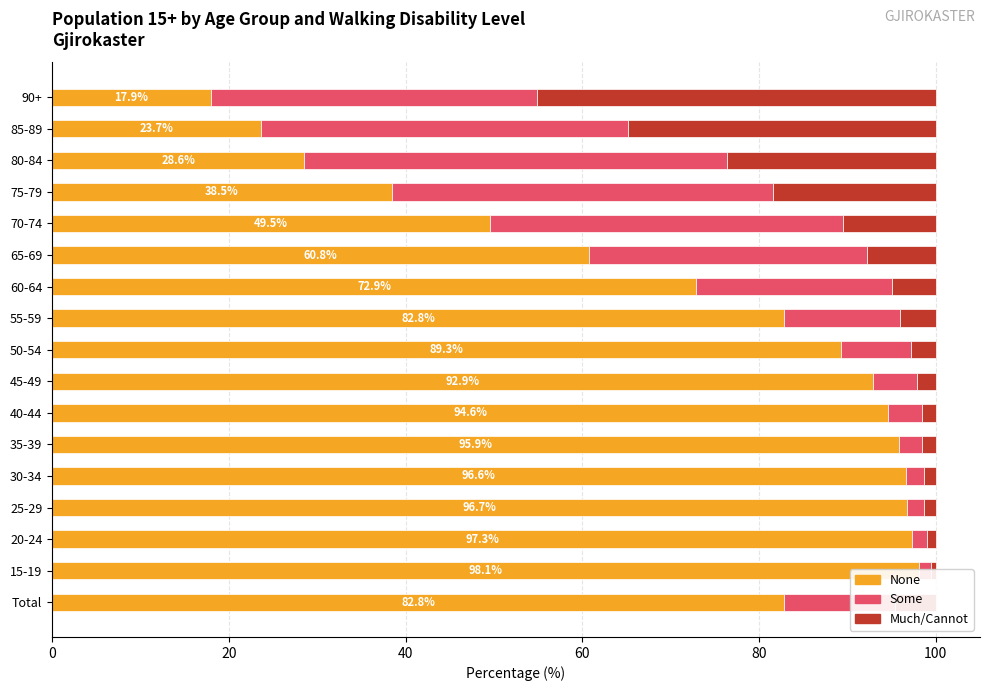

Reading left to right, transcribe all the data shown in this chart.

None: 82.8	98.1	97.3	96.7	96.6	95.9	94.6	92.9	89.3	82.8	72.9	60.8	49.5	38.5	28.6	23.7	17.9
Some: 12.5	1.4	1.8	1.9	2.0	2.6	3.8	5.1	7.9	13.2	22.2	31.4	39.9	43.1	47.8	41.5	37.0
Much/Cannot: 4.7	0.5	1.0	1.3	1.4	1.5	1.6	2.1	2.8	4.0	4.9	7.8	10.5	18.4	23.7	34.8	45.1